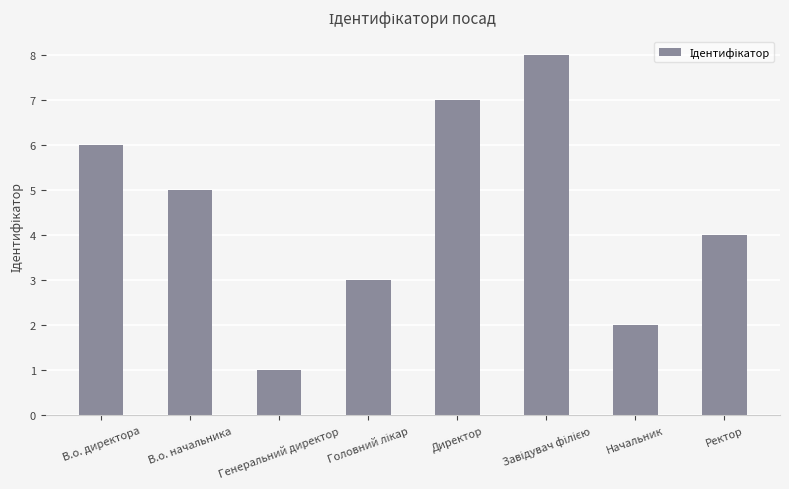

Which label corresponds to the smallest value in the chart?

Генеральний директор